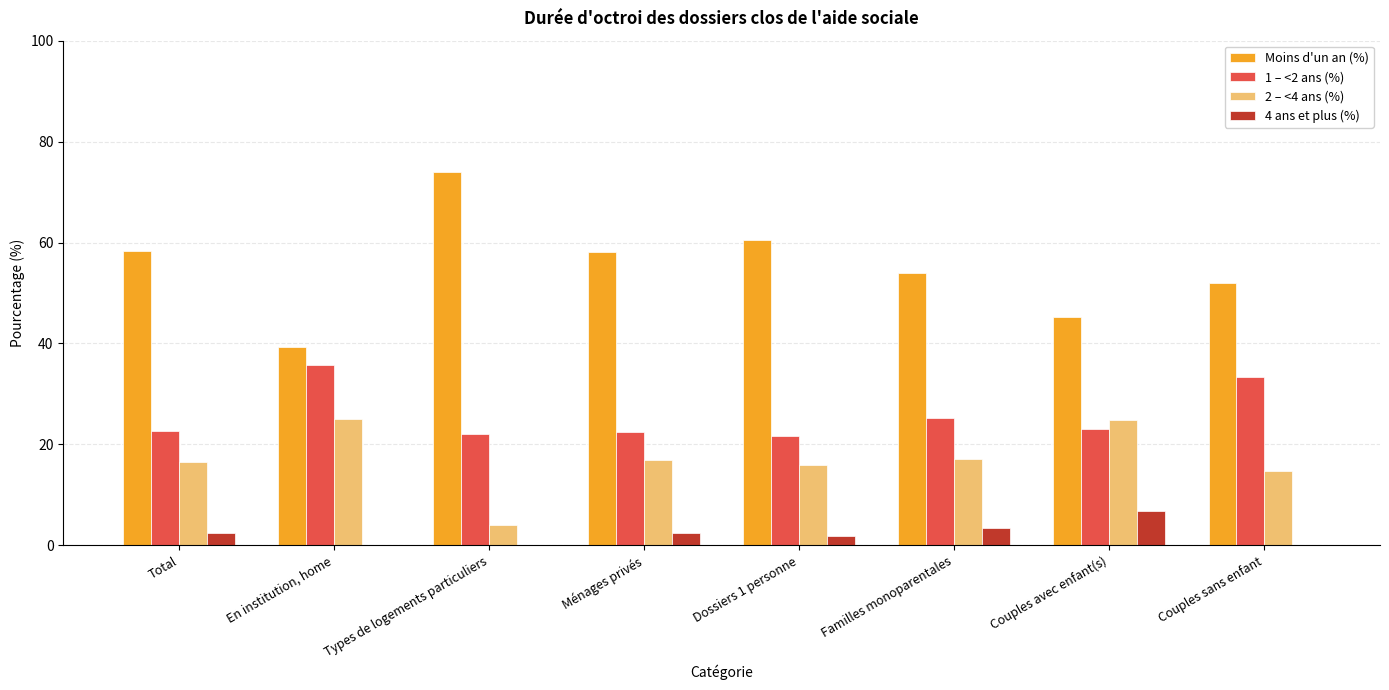

True or false: 2 – <4 ans (%) has a value of 25.0 at En institution, home.

True